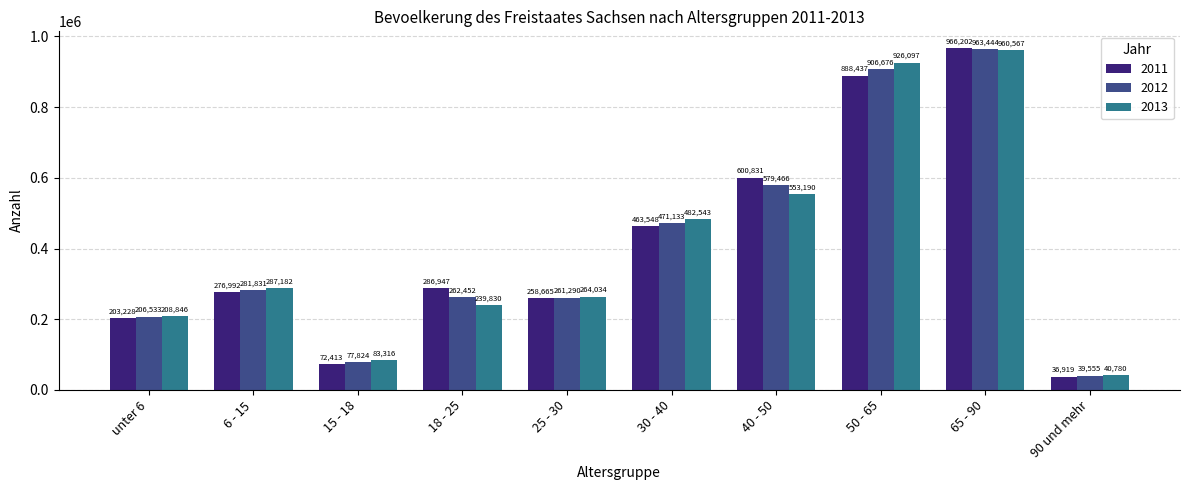

Reading left to right, extract all data points from this chart.

2011: unter 6=203228	6 - 15=276992	15 - 18=72413	18 - 25=286947	25 - 30=258665	30 - 40=463548	40 - 50=600831	50 - 65=888437	65 - 90=966202	90 und mehr=36919
2012: unter 6=206533	6 - 15=281831	15 - 18=77824	18 - 25=262452	25 - 30=261290	30 - 40=471133	40 - 50=579466	50 - 65=906676	65 - 90=963444	90 und mehr=39555
2013: unter 6=208846	6 - 15=287182	15 - 18=83316	18 - 25=239830	25 - 30=264034	30 - 40=482543	40 - 50=553190	50 - 65=926097	65 - 90=960567	90 und mehr=40780